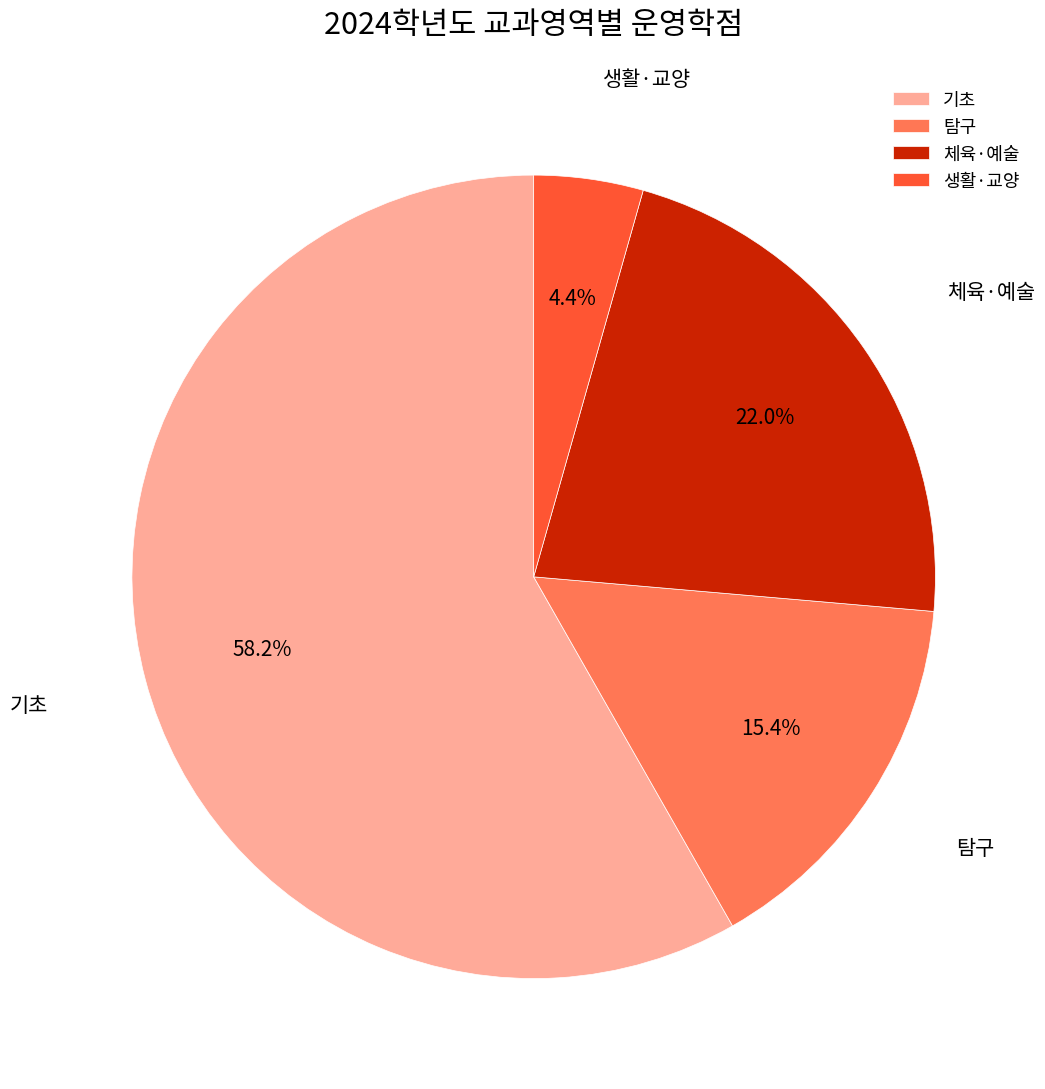

What is the majority slice?

기초